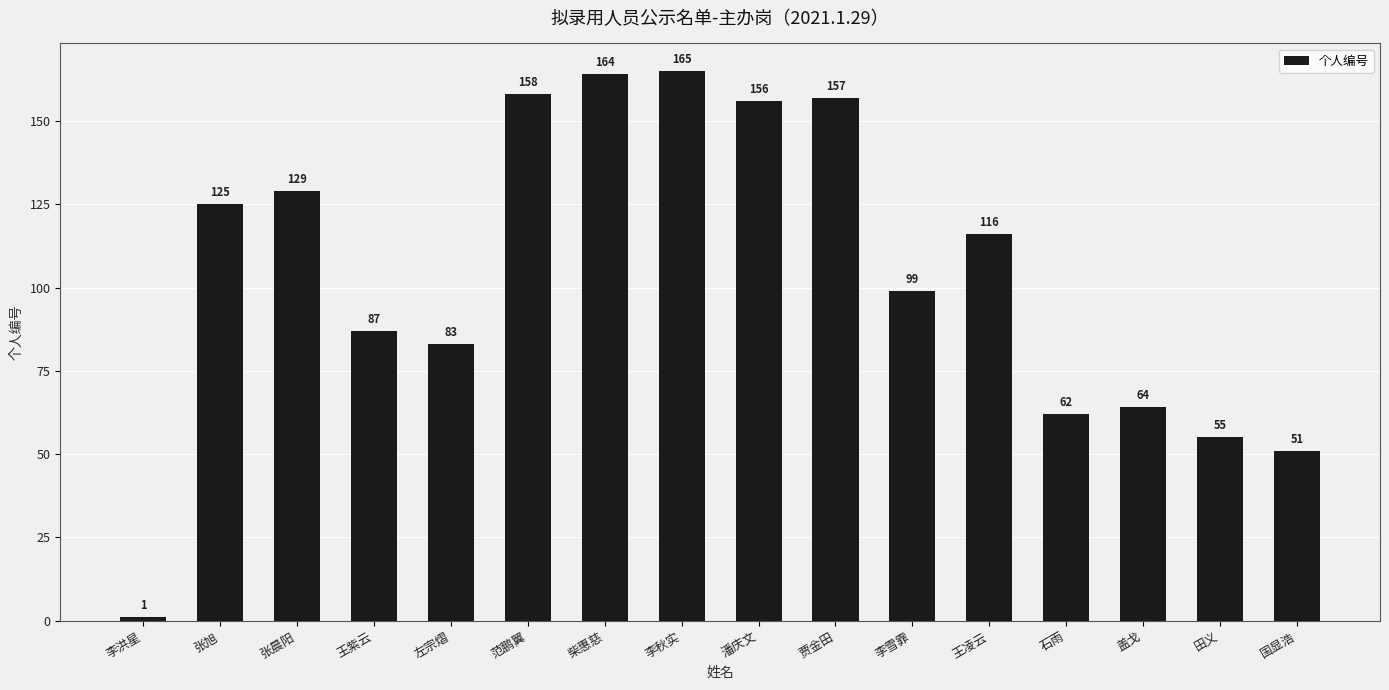

Which has a higher value, 王凌云 or 贾金田?

贾金田